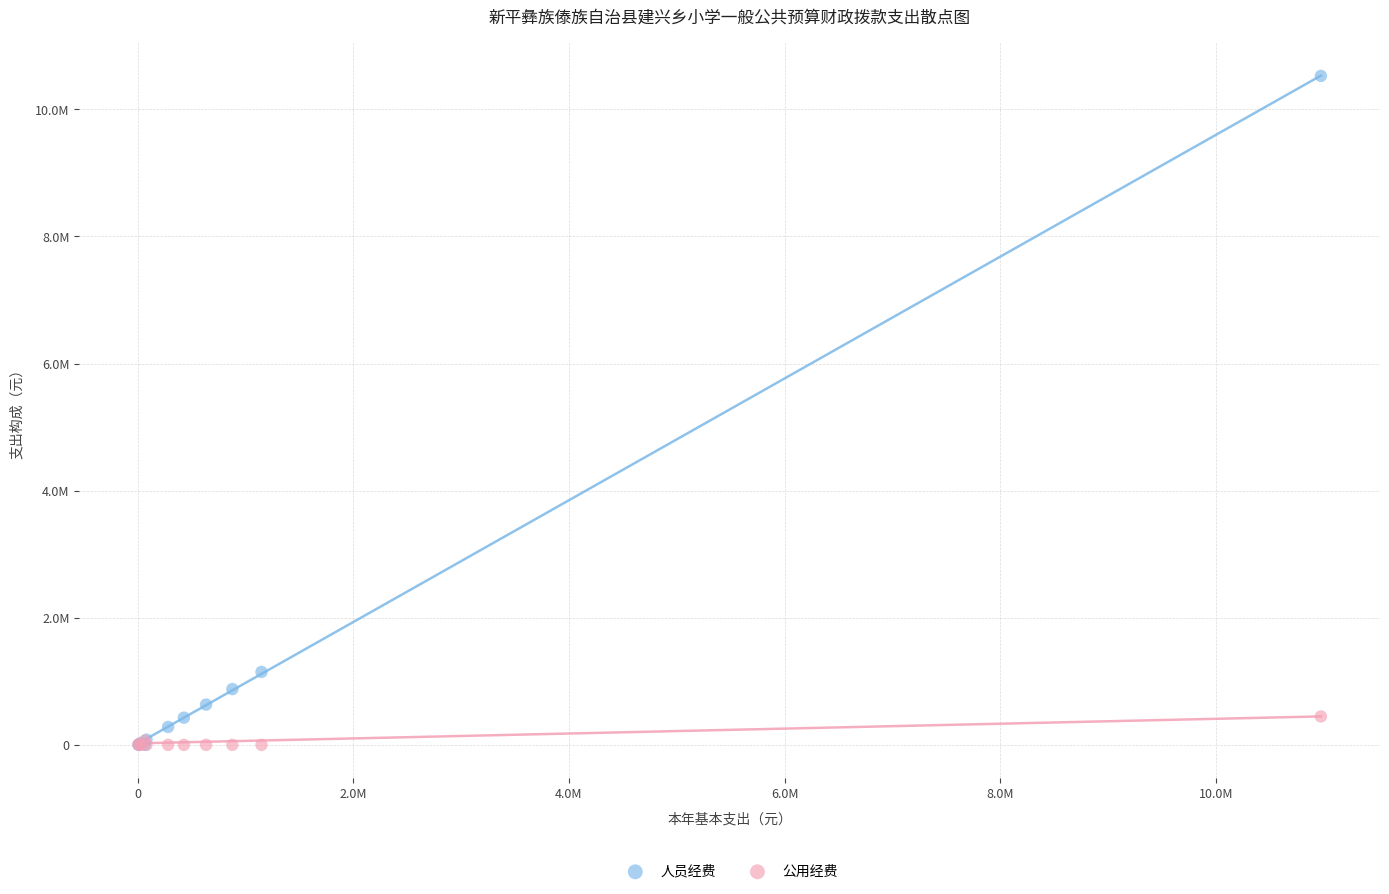

Which series contains the highest Y value?

人员经费